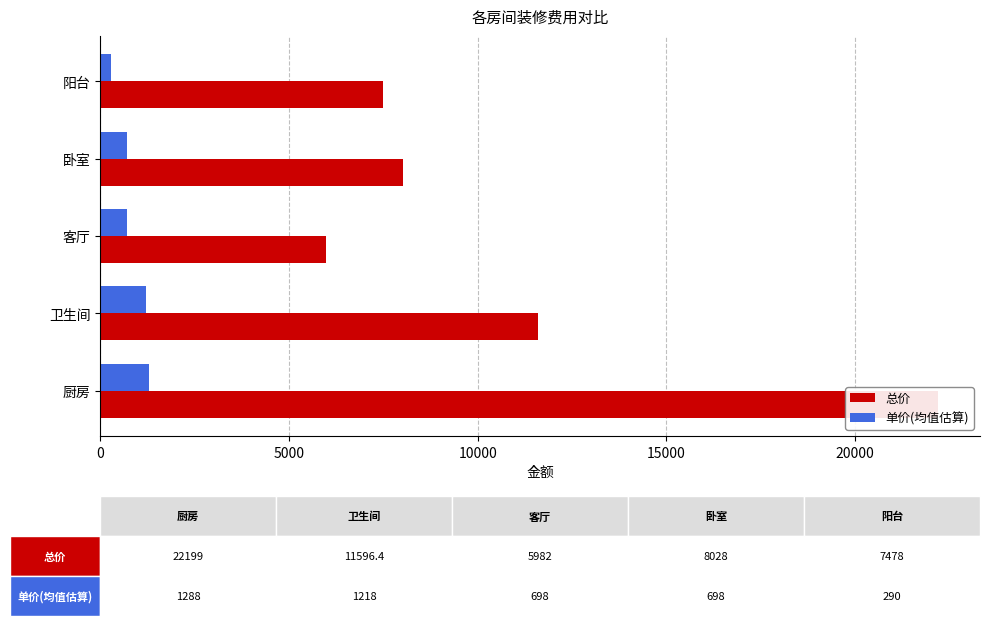

What is the difference between the second highest and minimum values in the 单价(均值估算) series?

928.0